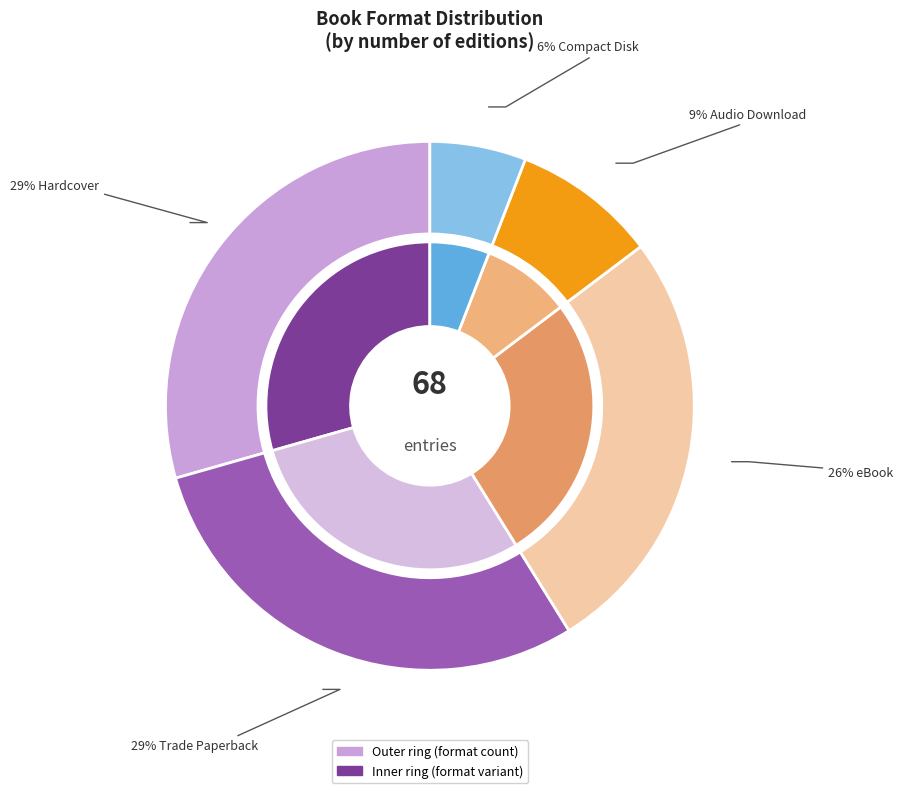

What percentage is NOT represented by Trade Paperback?

70.6%